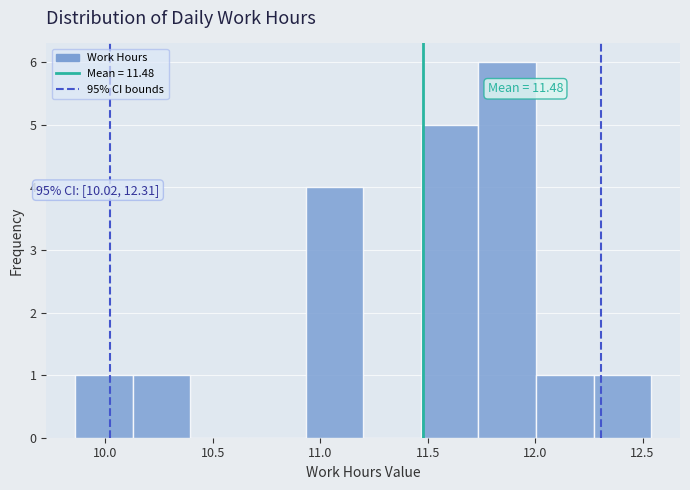

Over which range of the x-axis is the bar tallest?

11.75 to 12.00